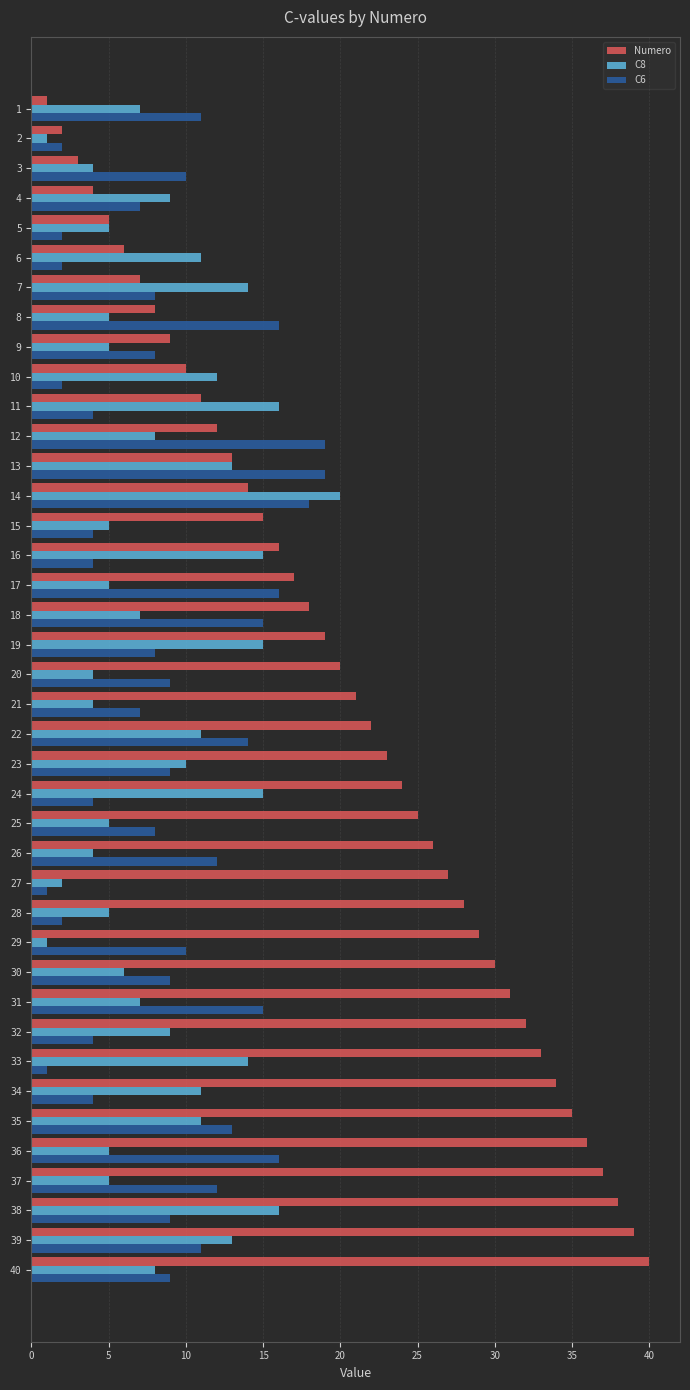

Is the value of C8 at 14 greater than the value of Numero at 22?

No